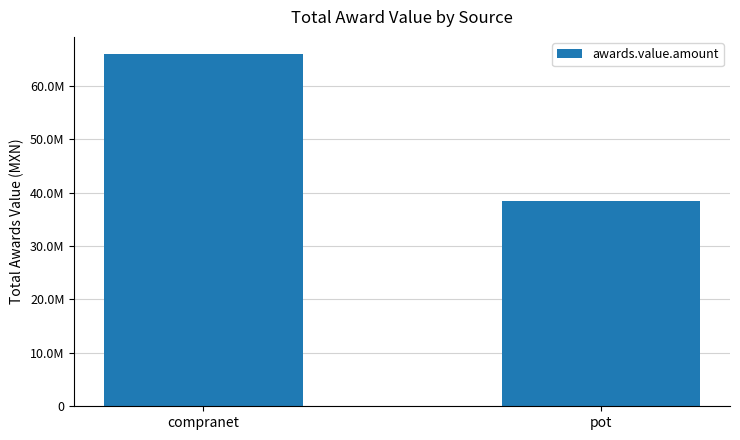

Rank the categories by value from lowest to highest.

pot, compranet